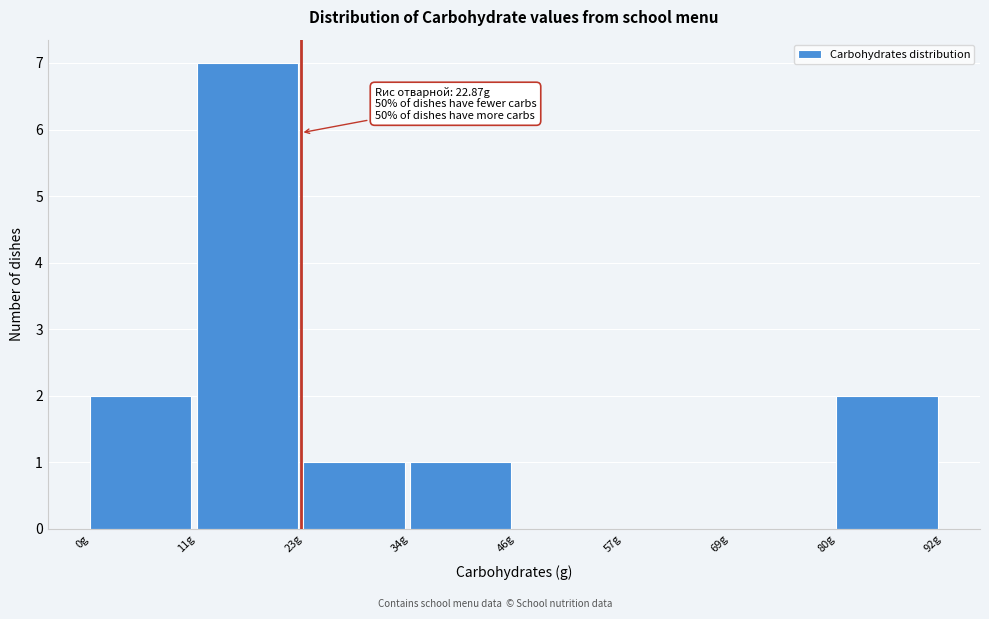

Which range on the x-axis has the tallest bar?

12 to 24